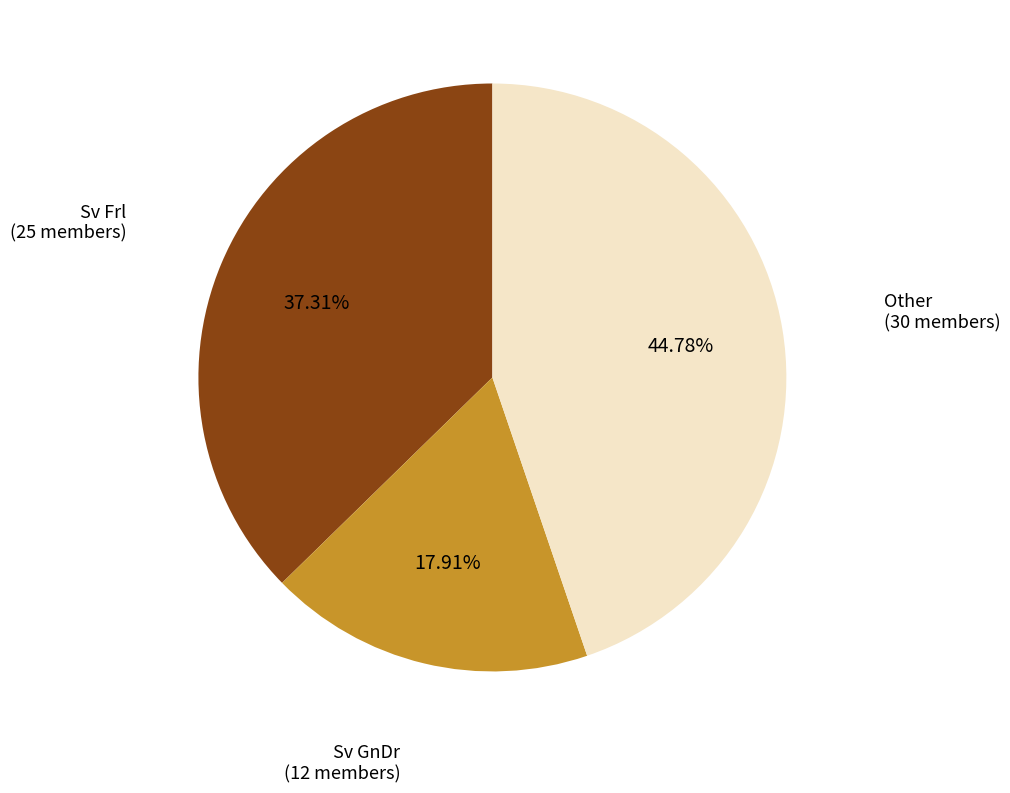

Is there any slice that represents more than half of the pie?

No